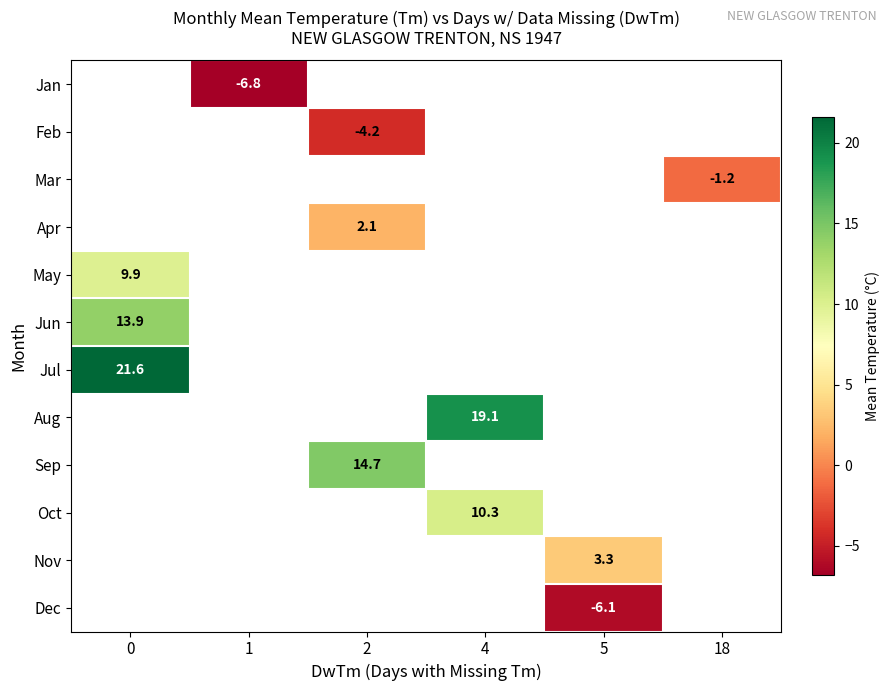

Is it true that Apr equals 2.1 at 2?

True